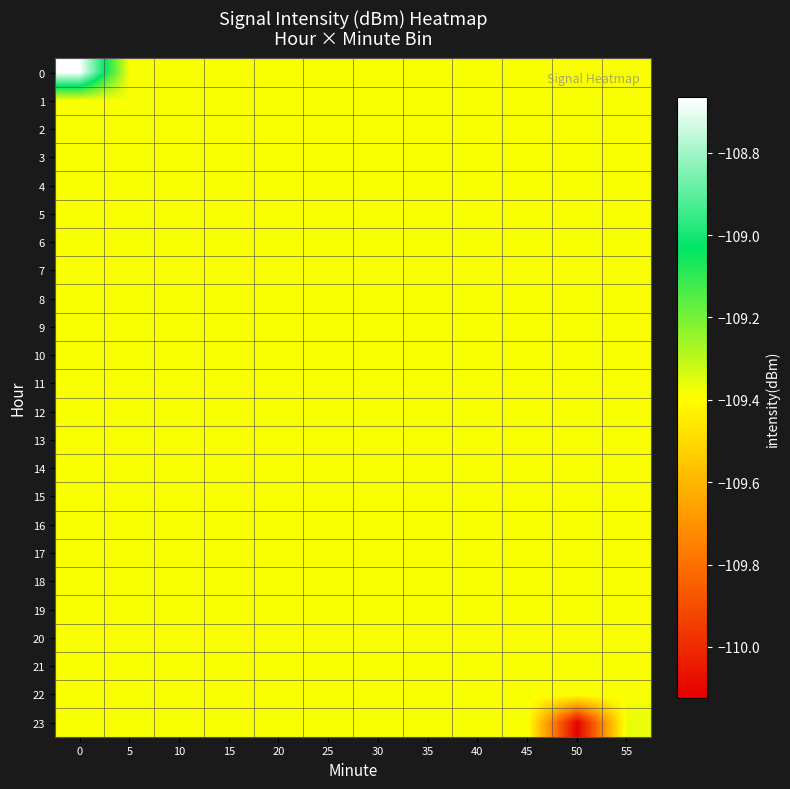

Between 5 and 40, which is larger?

5